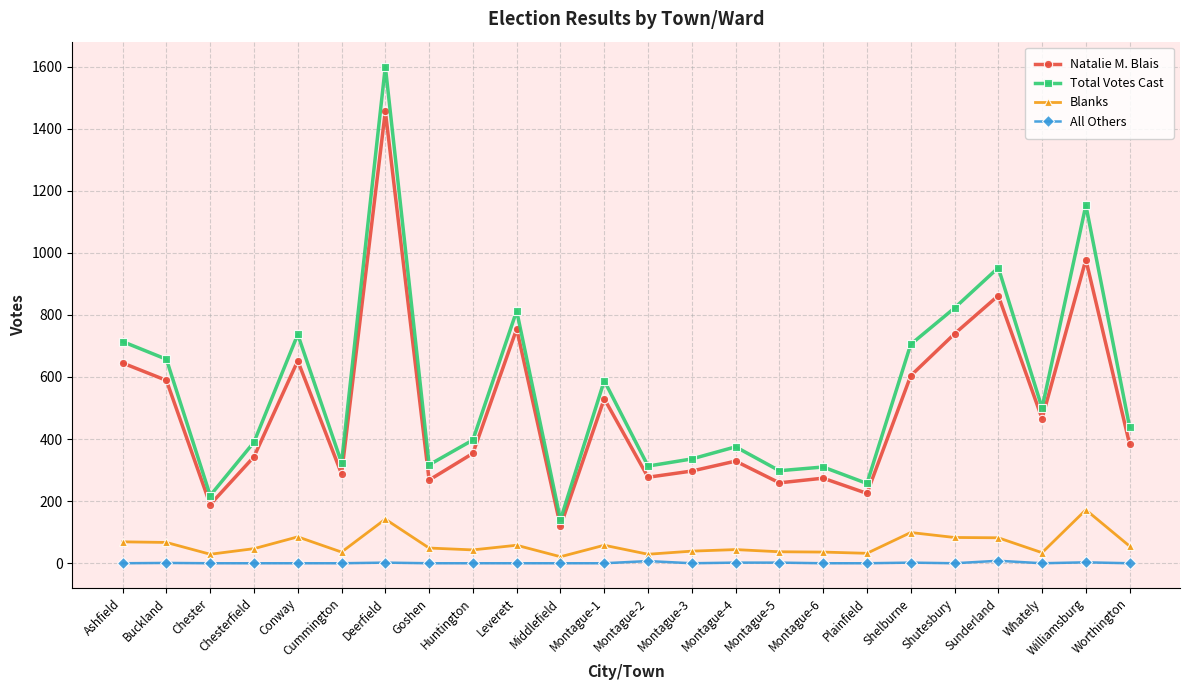

At which label is Natalie M. Blais closest to 787?

Leverett